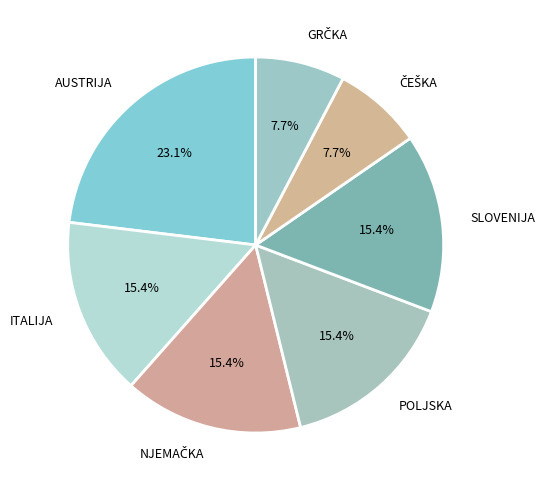

Is there a majority slice in this chart?

No